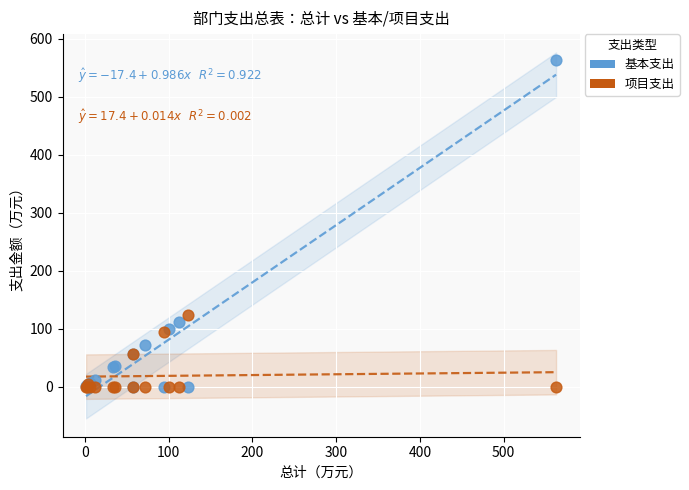

What is the X range (max minus min) for the scatter plot?

561.6